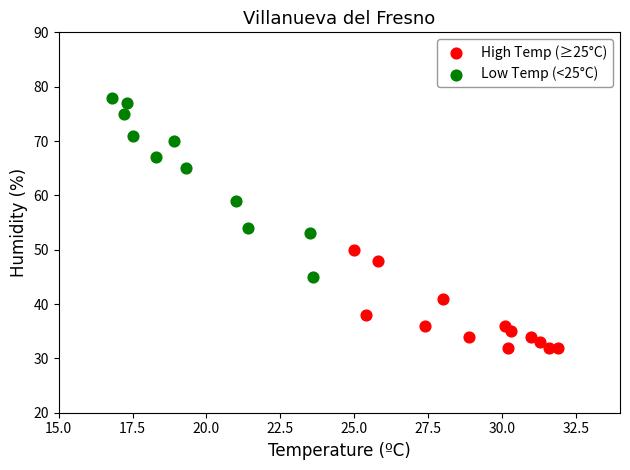

Which series reaches the minimum Y coordinate?

High Temp (≥25°C)